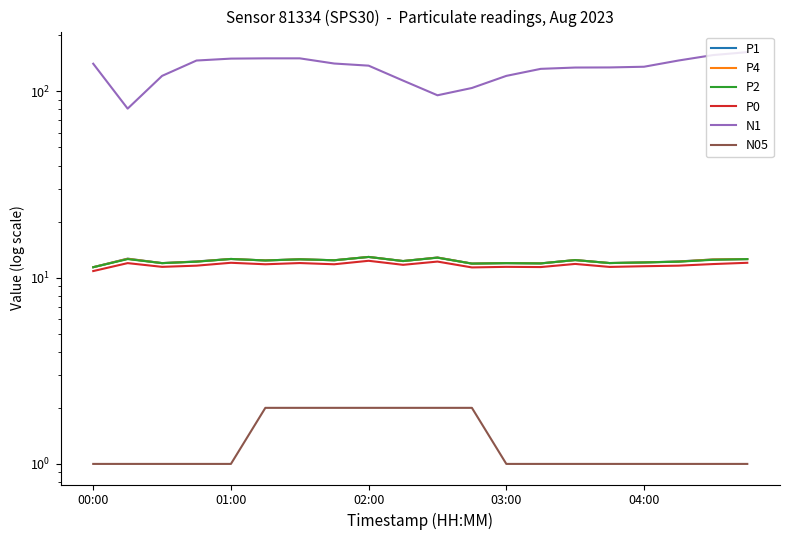

True or false: N05 and N1 intersect in this chart.

False